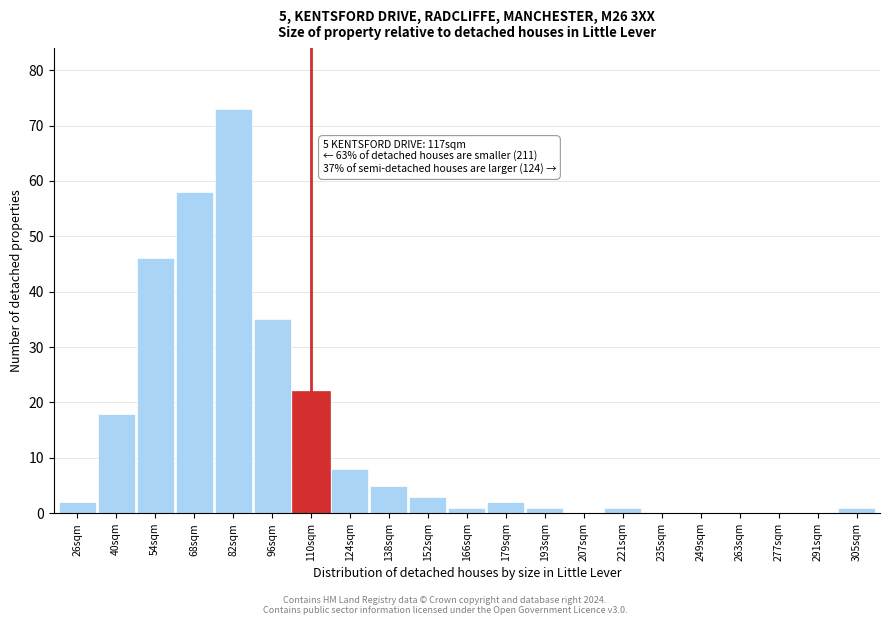

Reading left to right, transcribe all the data shown in this chart.

26sqm=2	40sqm=18	54sqm=46	68sqm=58	82sqm=73	96sqm=35	110sqm=22	124sqm=8	138sqm=5	152sqm=3	166sqm=1	179sqm=2	193sqm=1	207sqm=0	221sqm=1	235sqm=0	249sqm=0	263sqm=0	277sqm=0	291sqm=0	305sqm=1